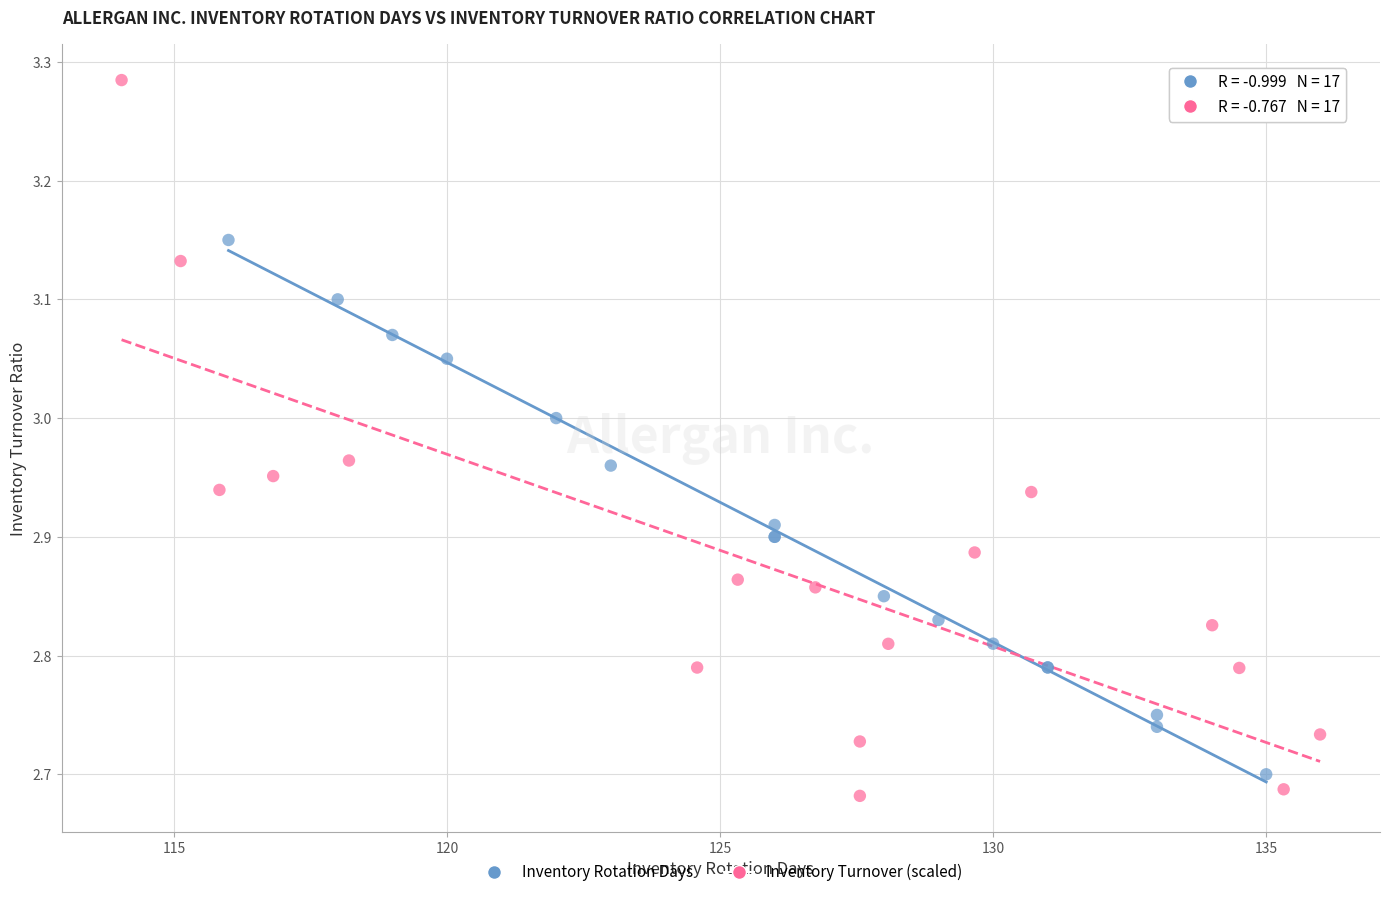

Which series reaches the maximum Y coordinate?

Inventory Turnover (scaled)